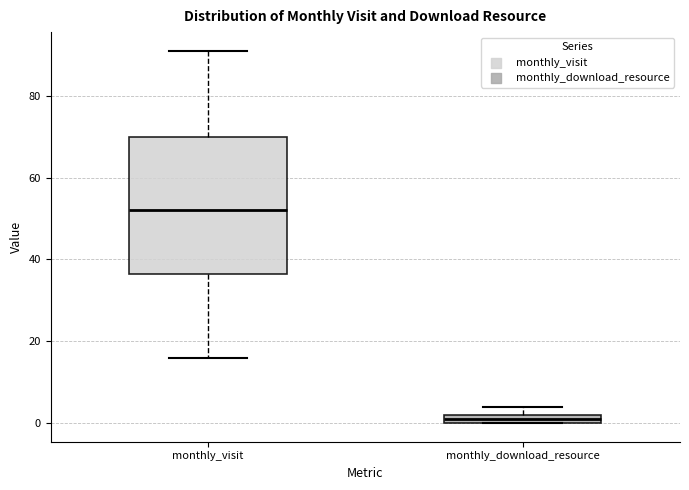

Comparing the boxes themselves (not the whiskers), which one is the tallest?

monthly_visit